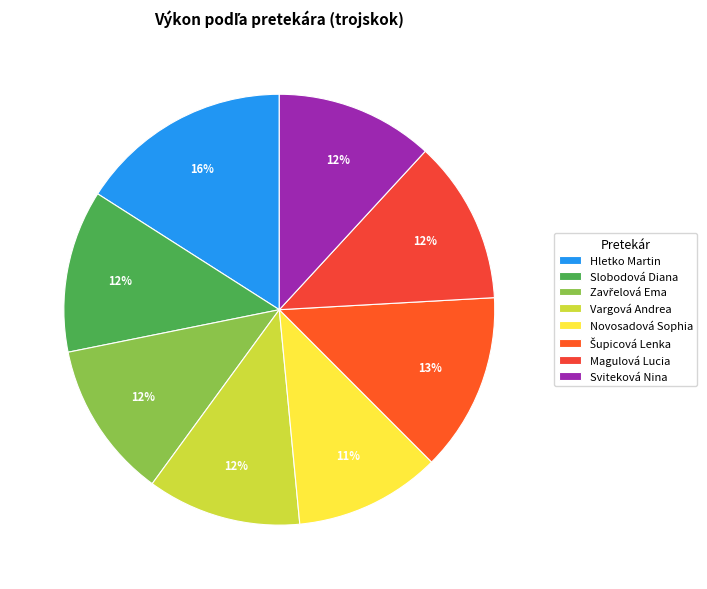

How many slices are in this pie chart?

8